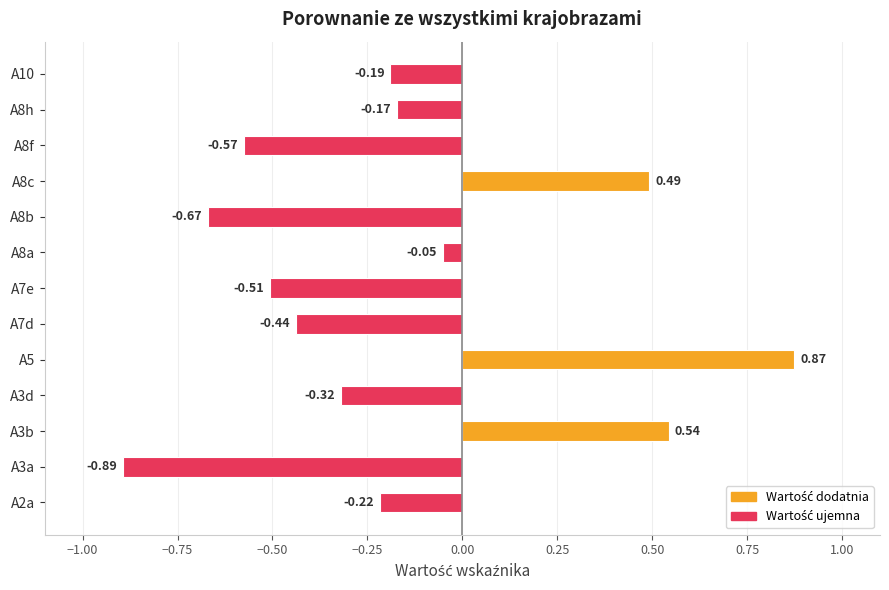

What is the sum of all values?

-2.1